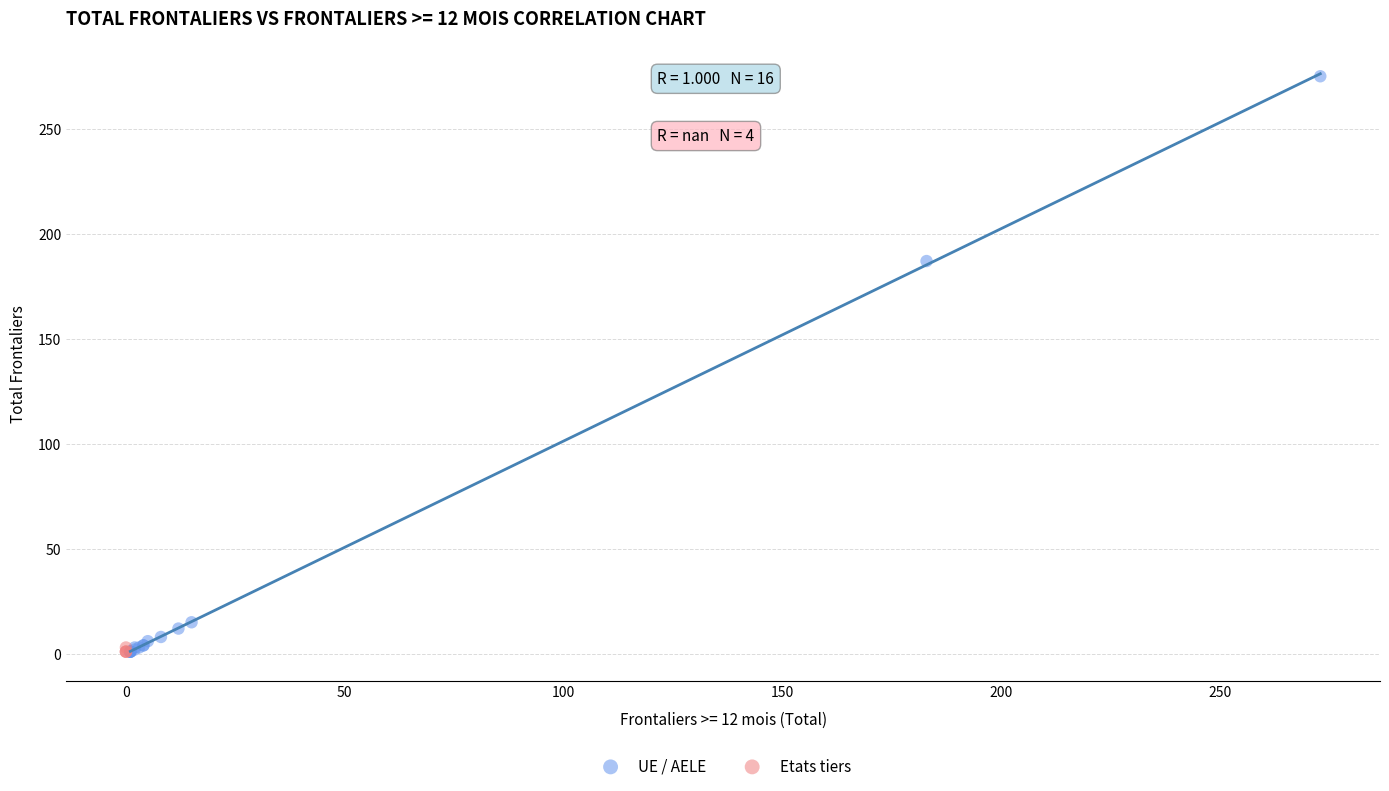

Which series has the largest Y range (max minus min)?

UE / AELE